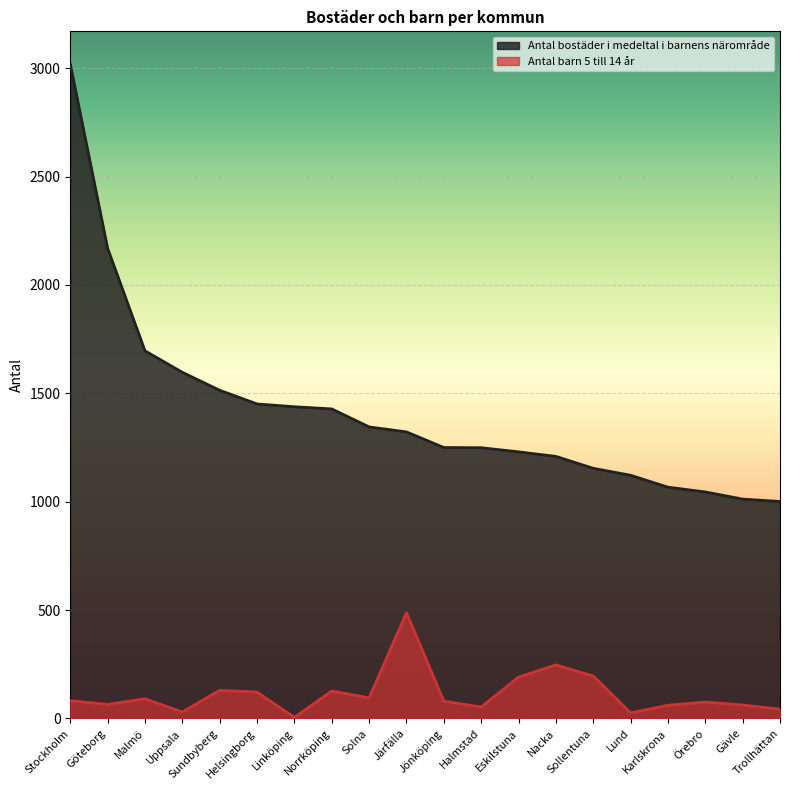

What is the sum of the Antal bostäder i medeltal i barnens närområde values at Sundbyberg and Gävle?

2526